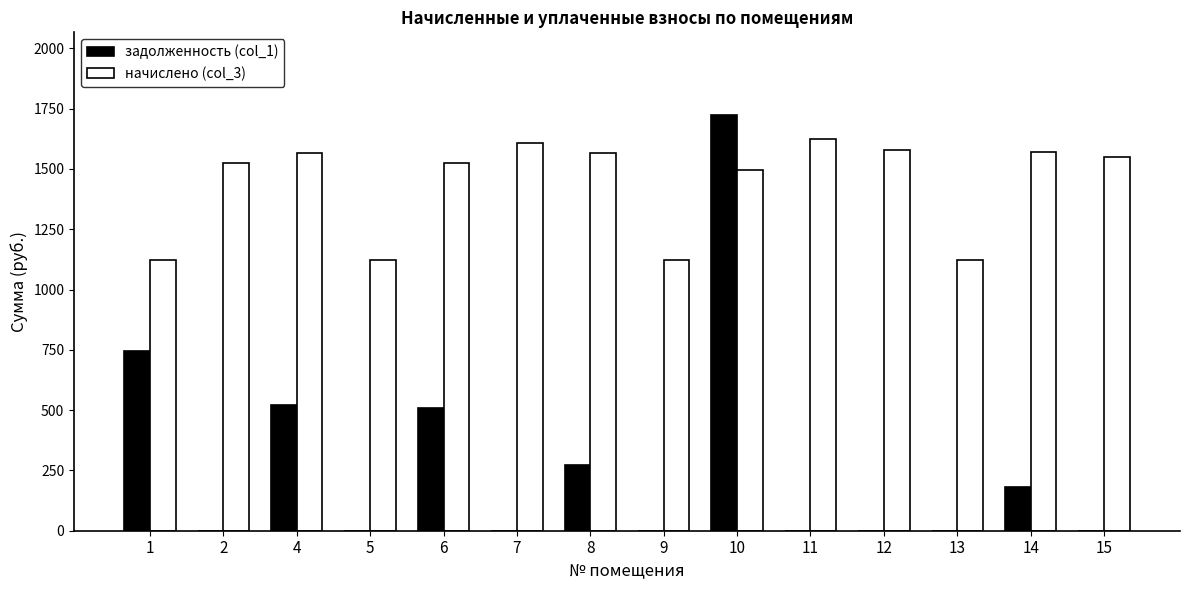

What is the total value across all series at 14?

1751.2